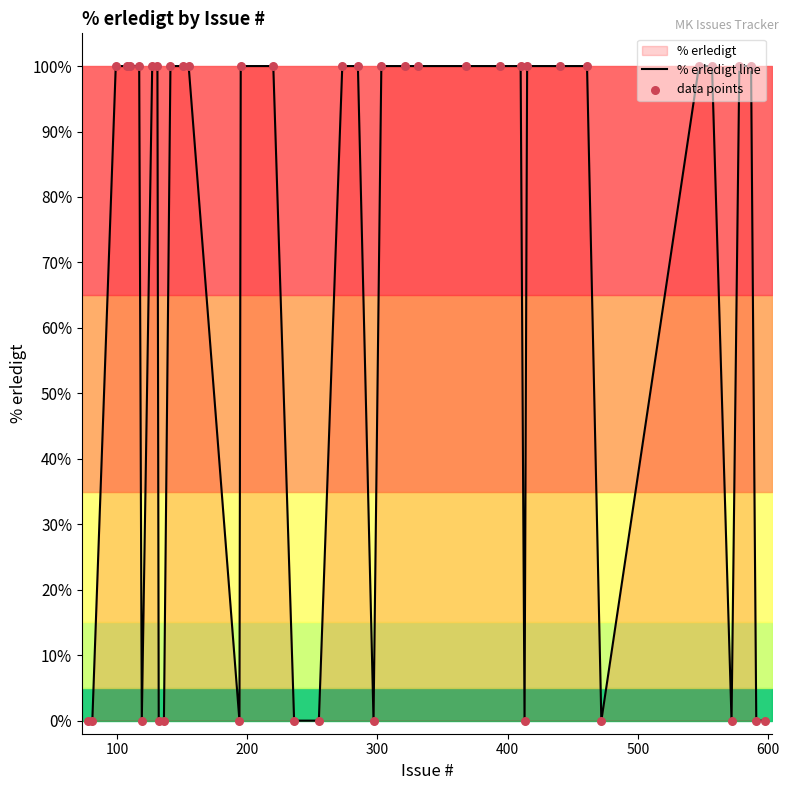

What is the difference between the maximum and minimum values?

100